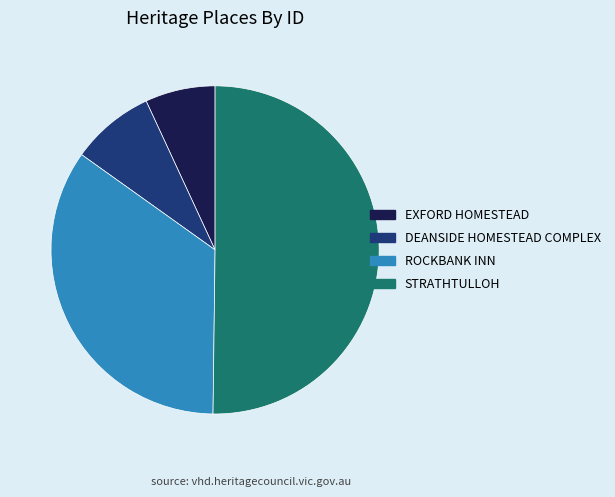

What is the ratio of the value at ROCKBANK INN to the value at DEANSIDE HOMESTEAD COMPLEX?

4.2